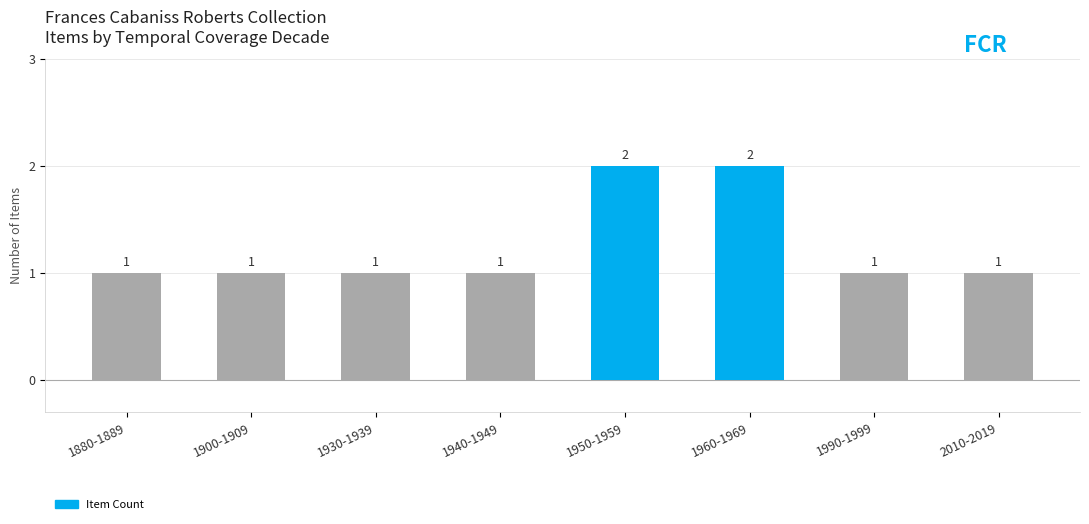

What is the maximum value shown in the chart?

2